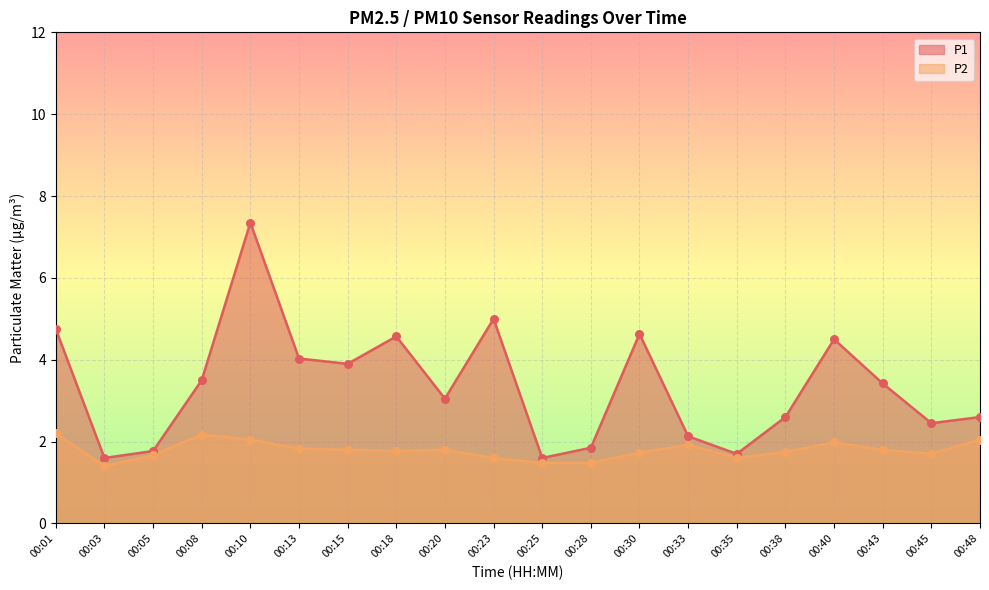

Is the value of P1 at 00:40 greater than the value of P2 at 00:40?

Yes